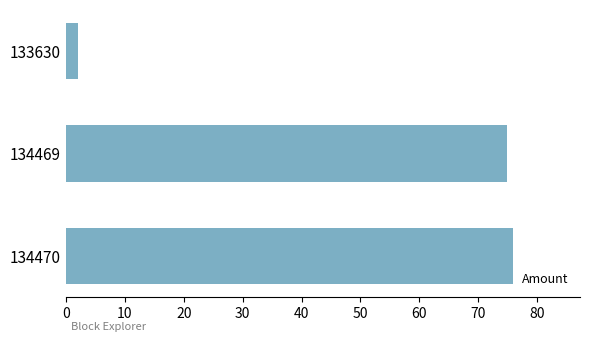

Read the value at 133630.

2.0